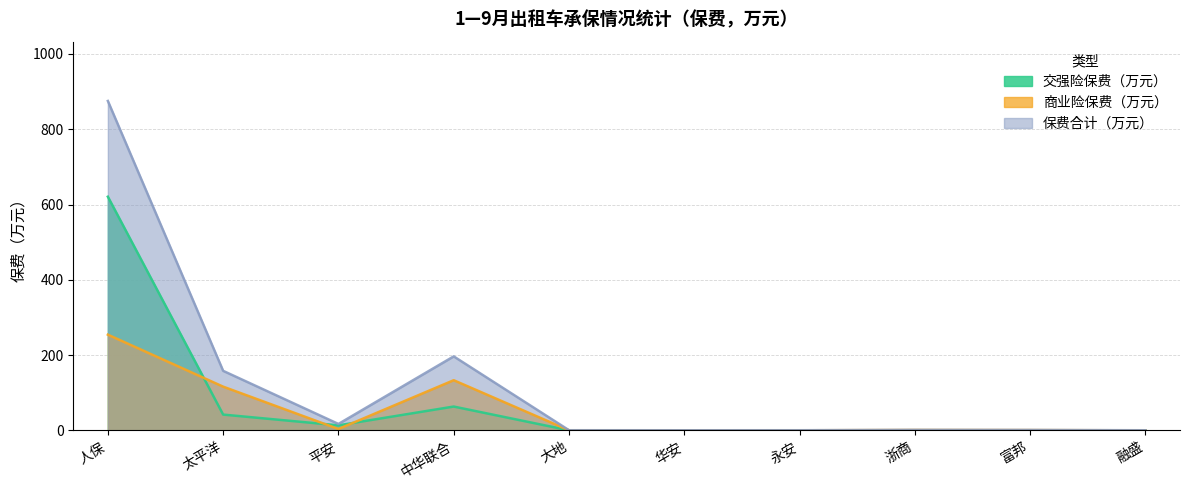

Reading right to left, extract all data points from this chart.

交强险保费（万元）: 融盛=0.2	富邦=0.4	浙商=0.3	永安=0.2	华安=0.1	大地=0.2	中华联合=63.4	平安=13.4	太平洋=42.0	人保=620.8
商业险保费（万元）: 融盛=0.2	富邦=0.9	浙商=1.1	永安=0.3	华安=0.3	大地=0.3	中华联合=133.3	平安=3.7	太平洋=116.2	人保=254.3
保费合计（万元）: 融盛=0.4	富邦=1.2	浙商=1.4	永安=0.5	华安=0.4	大地=0.5	中华联合=196.6	平安=17.1	太平洋=158.2	人保=875.1